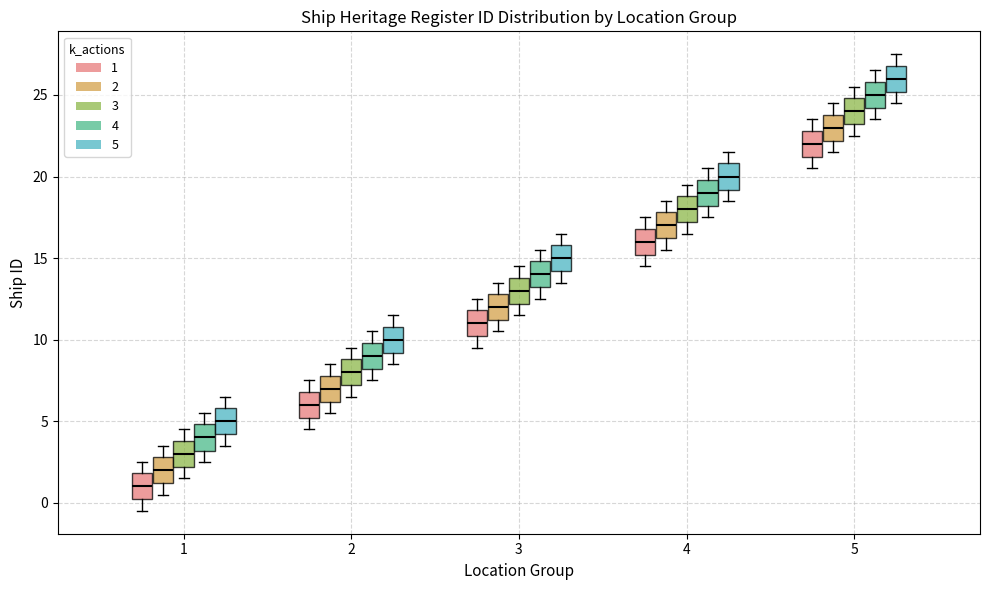

Reading left to right, transcribe this box plot: for each box, give where its median line is, the range the box spans, and where its two whiskers end, as read against the y-axis. The values are not printed on the chart, so give them approximately, as read against the axis.

1 (1): median 1.0, box 0.0 to 2.0, whiskers -0.5 to 2.5
1 (2): median 2.0, box 1.0 to 3.0, whiskers 0.5 to 3.5
1 (3): median 3.0, box 2.0 to 4.0, whiskers 1.5 to 4.5
1 (4): median 4.0, box 3.0 to 5.0, whiskers 2.5 to 5.5
1 (5): median 5.0, box 4.0 to 6.0, whiskers 3.5 to 6.5
2 (1): median 6.0, box 5.0 to 7.0, whiskers 4.5 to 7.5
2 (2): median 7.0, box 6.0 to 8.0, whiskers 5.5 to 8.5
2 (3): median 8.0, box 7.0 to 9.0, whiskers 6.5 to 9.5
2 (4): median 9.0, box 8.0 to 10.0, whiskers 7.5 to 10.5
2 (5): median 10.0, box 9.0 to 11.0, whiskers 8.5 to 11.5
3 (1): median 11.0, box 10.0 to 12.0, whiskers 9.5 to 12.5
3 (2): median 12.0, box 11.0 to 13.0, whiskers 10.5 to 13.5
3 (3): median 13.0, box 12.0 to 14.0, whiskers 11.5 to 14.5
3 (4): median 14.0, box 13.0 to 15.0, whiskers 12.5 to 15.5
3 (5): median 15.0, box 14.0 to 16.0, whiskers 13.5 to 16.5
4 (1): median 16.0, box 15.0 to 17.0, whiskers 14.5 to 17.5
4 (2): median 17.0, box 16.0 to 18.0, whiskers 15.5 to 18.5
4 (3): median 18.0, box 17.0 to 19.0, whiskers 16.5 to 19.5
4 (4): median 19.0, box 18.0 to 20.0, whiskers 17.5 to 20.5
4 (5): median 20.0, box 19.0 to 21.0, whiskers 18.5 to 21.5
5 (1): median 22.0, box 21.0 to 23.0, whiskers 20.5 to 23.5
5 (2): median 23.0, box 22.0 to 24.0, whiskers 21.5 to 24.5
5 (3): median 24.0, box 23.0 to 25.0, whiskers 22.5 to 25.5
5 (4): median 25.0, box 24.0 to 26.0, whiskers 23.5 to 26.5
5 (5): median 26.0, box 25.0 to 27.0, whiskers 24.5 to 27.5